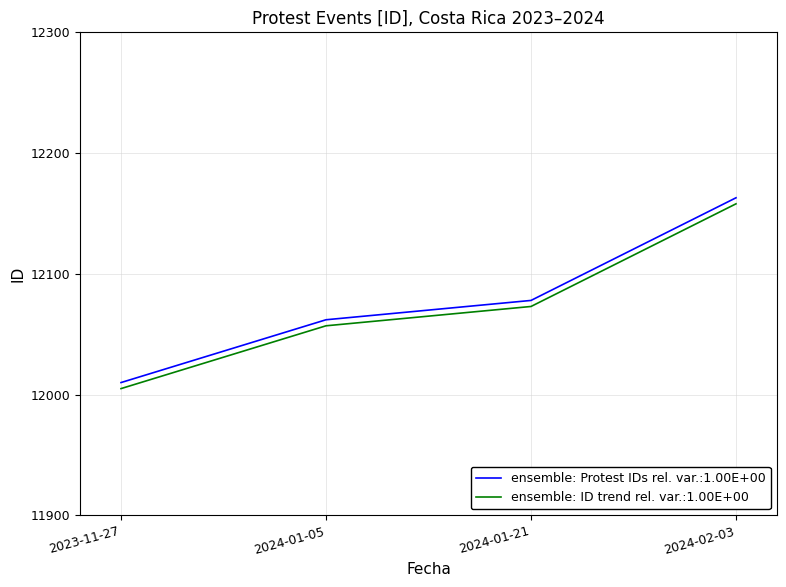

At which label is ensemble: Protest IDs rel. var.:1.00E+00 closest to 12086?

2024-01-21